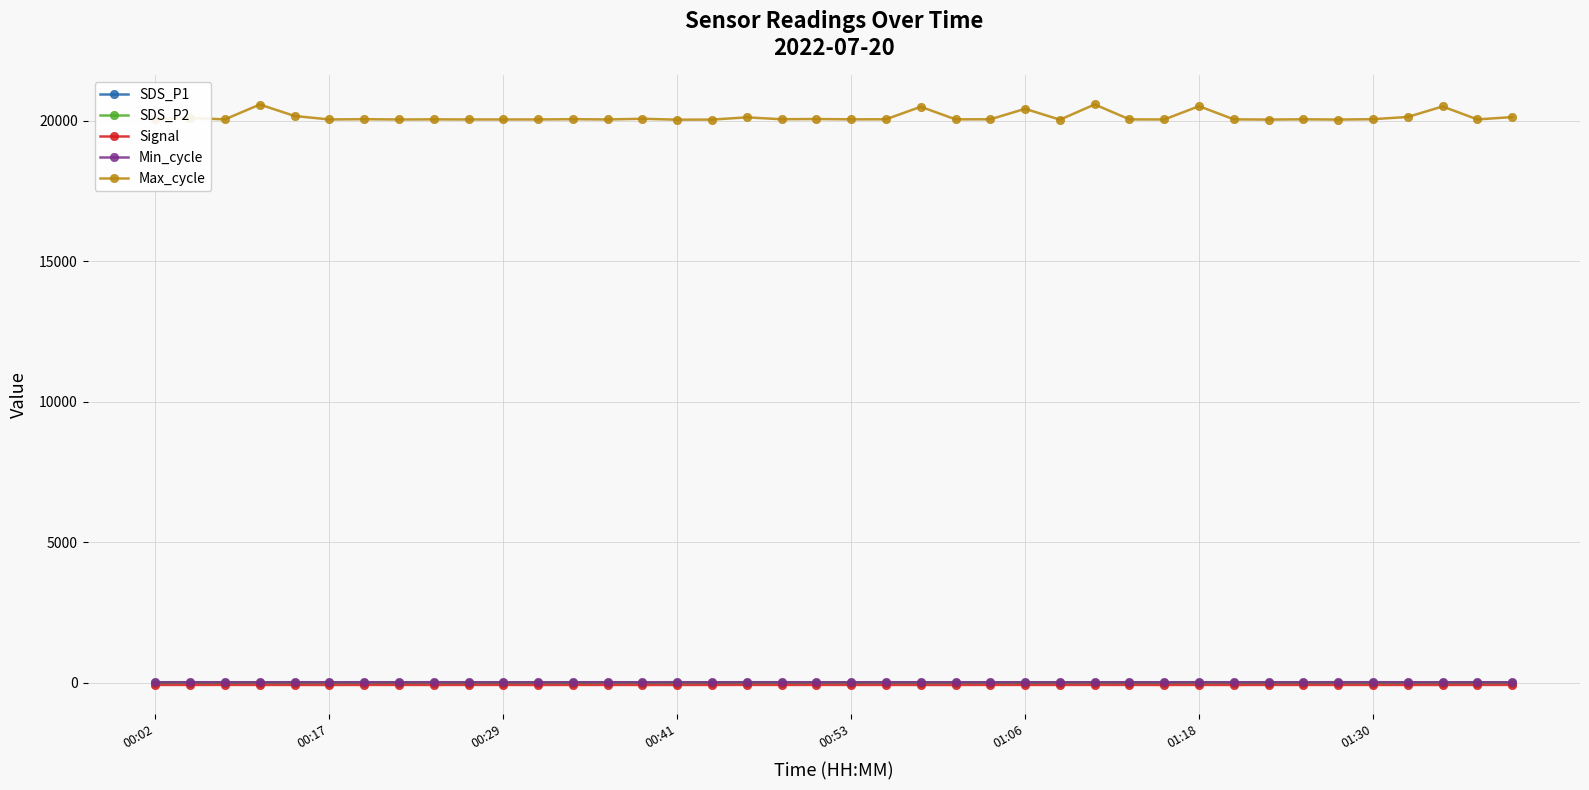

Which series has the largest total across all categories?

Max_cycle